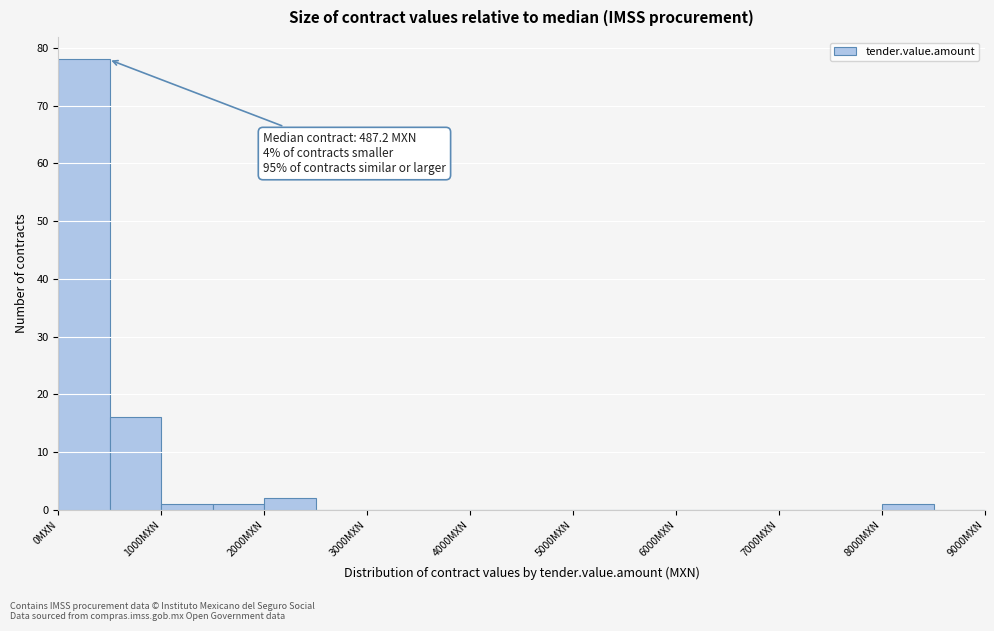

Which range on the x-axis has the tallest bar?

0 to 500